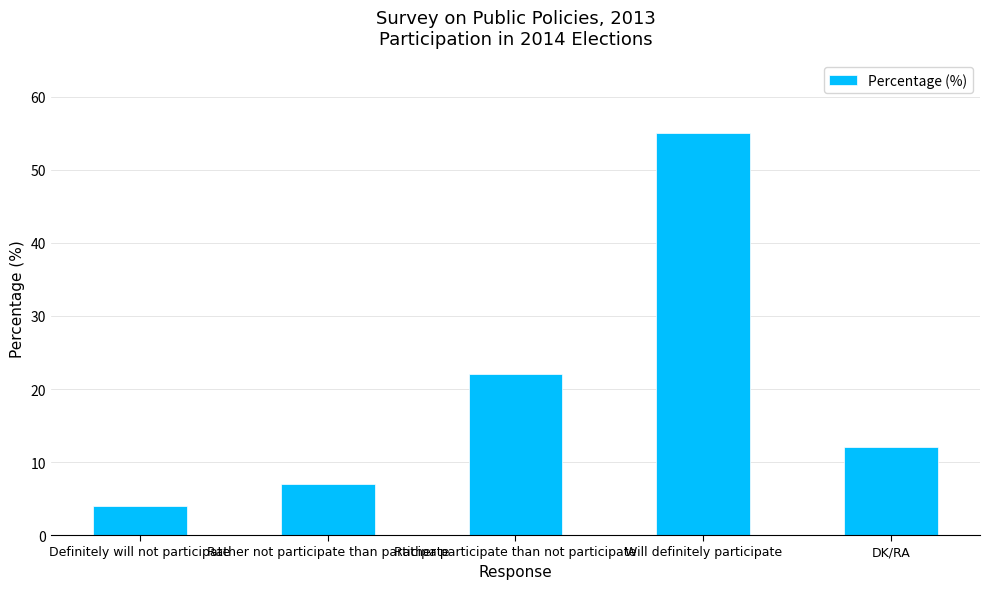

What is the value of the 2nd bar from the left?

7